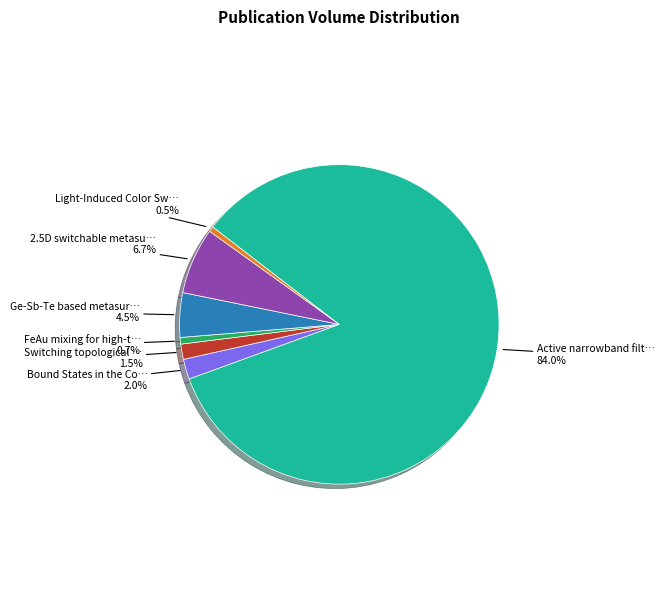

Is there a majority slice in this chart?

Yes